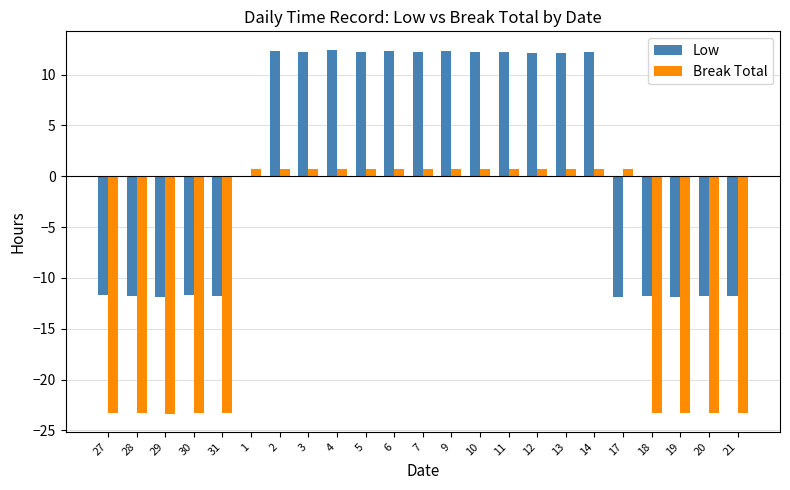

Where does the Low series first go above 12?

2